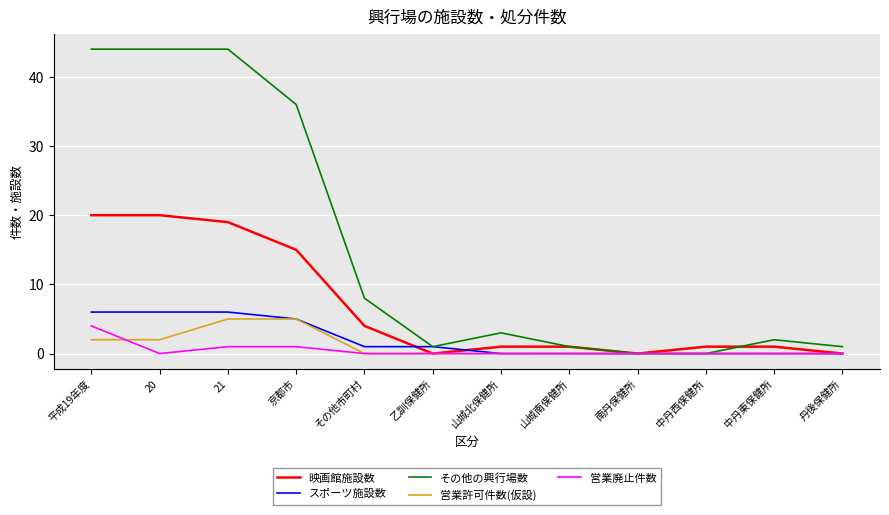

The 映画館施設数 series shows 1 at 山城北保健所. True or false?

True